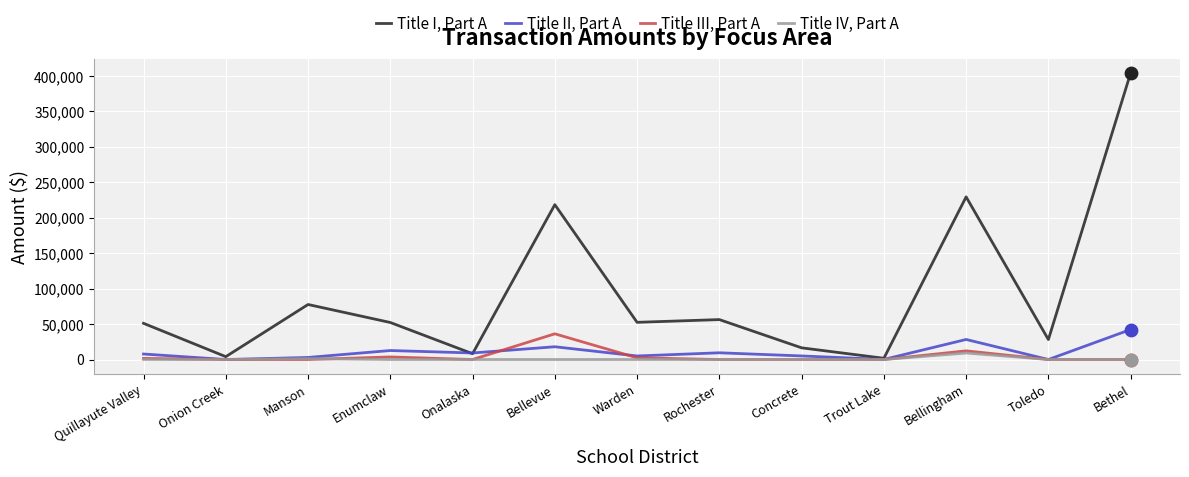

What is the difference between the highest and lowest values at Bethel?

404112.5